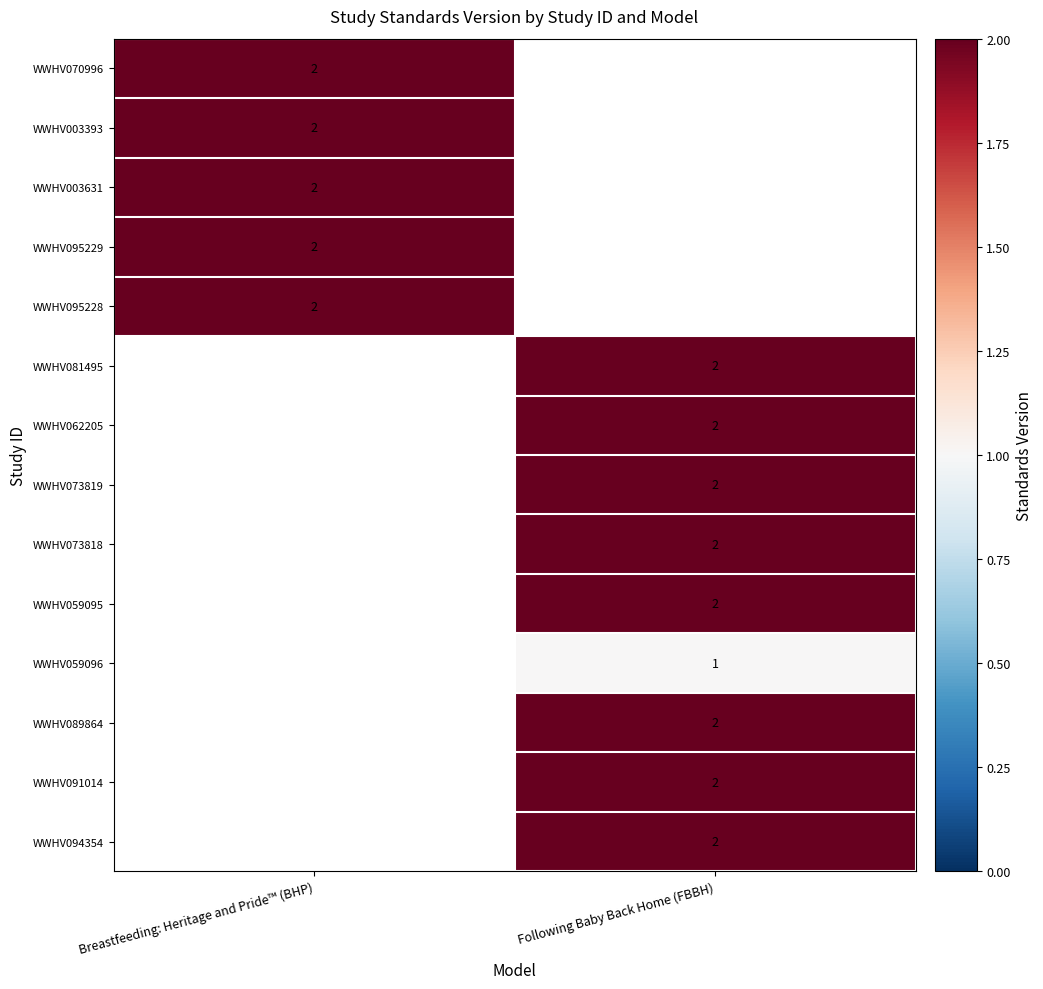

Which label corresponds to the largest value in the chart?

Breastfeeding: Heritage and Pride™ (BHP)